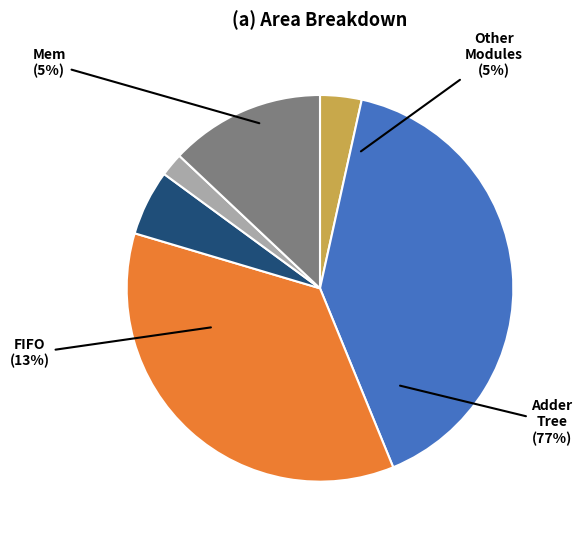

To the nearest percent, what is the difference between the largest and smallest slice percentages?

38%